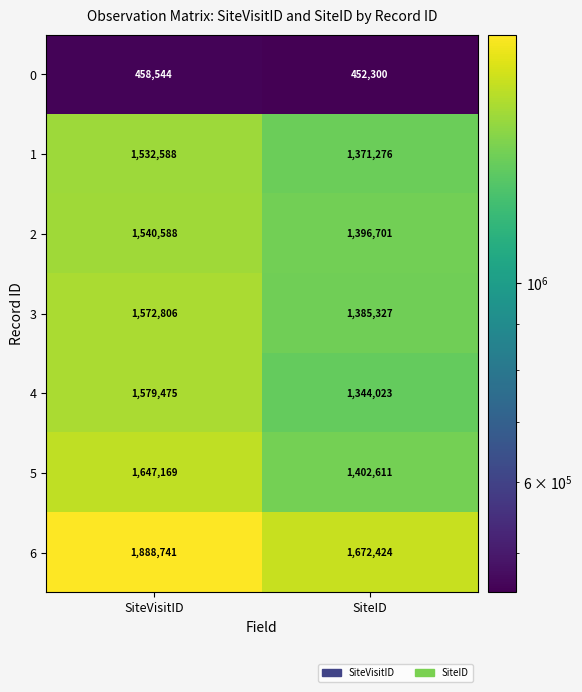

At which category is the sum across all series the highest?

SiteVisitID